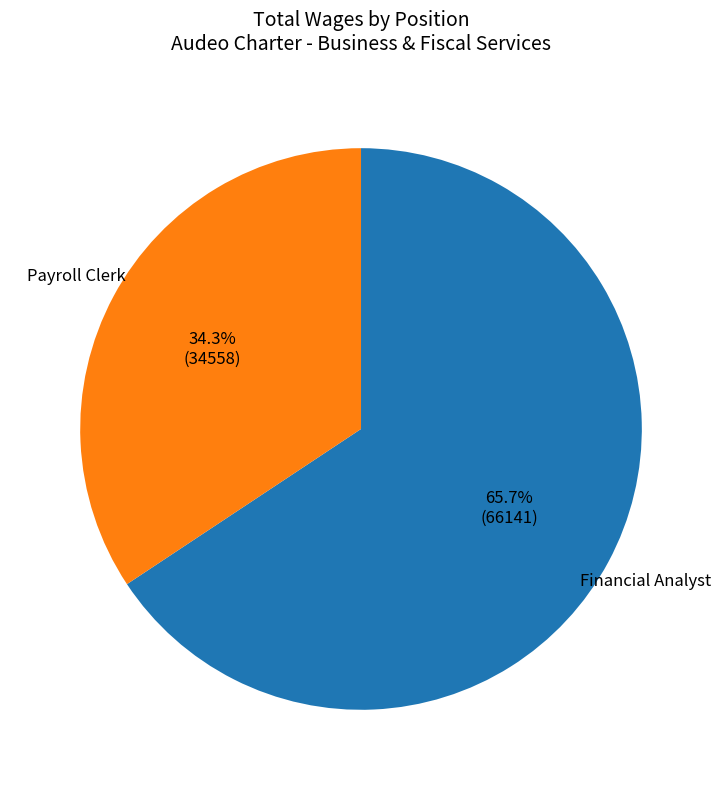

Is there a majority slice in this chart?

Yes